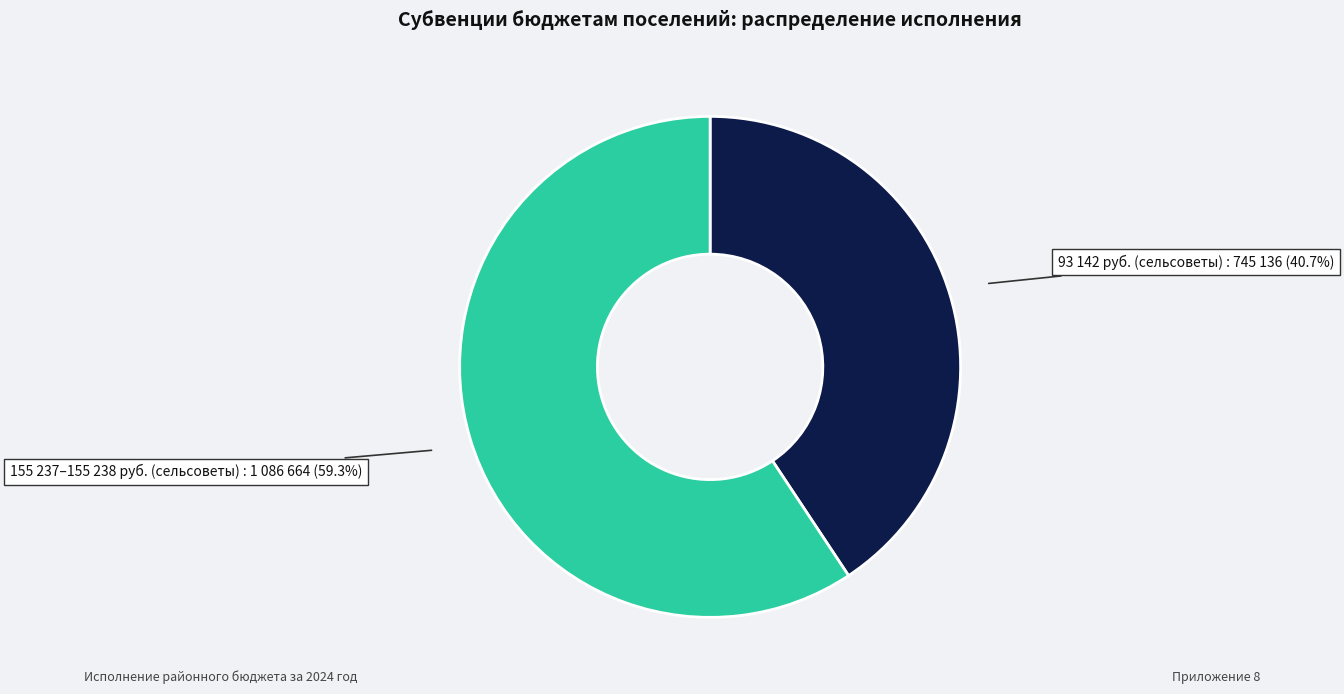

What is the majority slice?

155 237–155 238 руб. (сельсоветы)